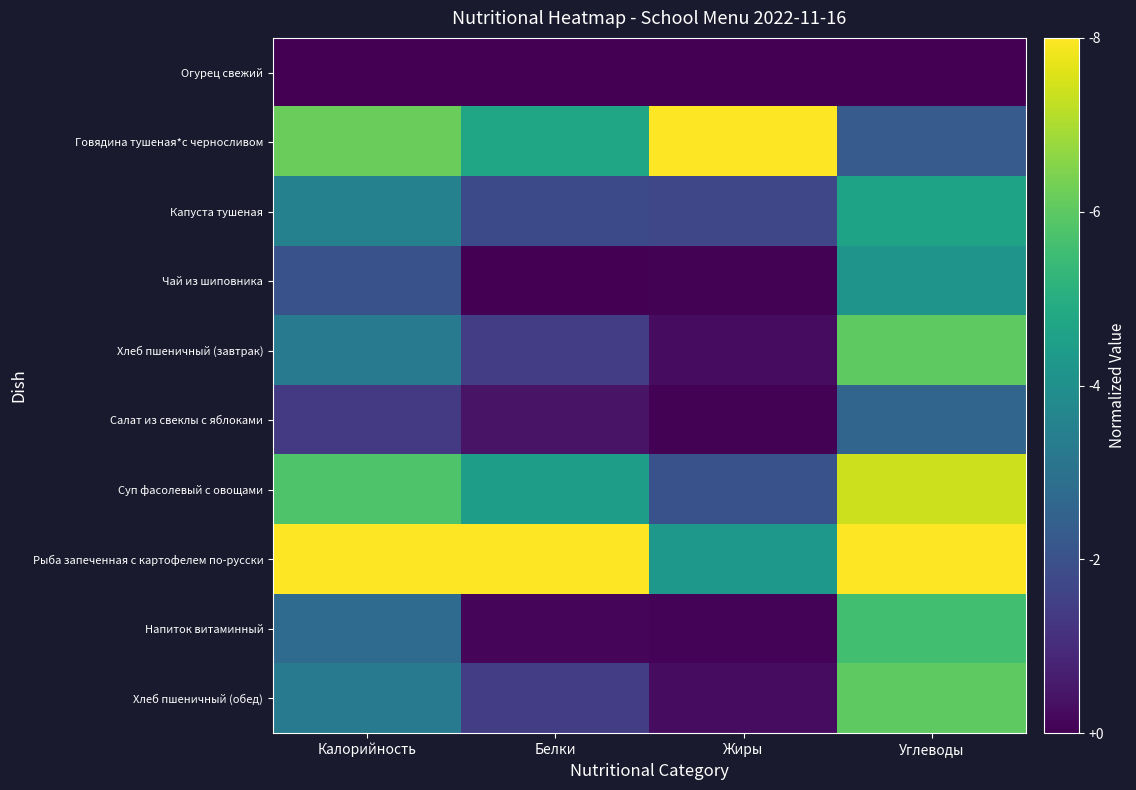

Count the number of data series in this chart.

10